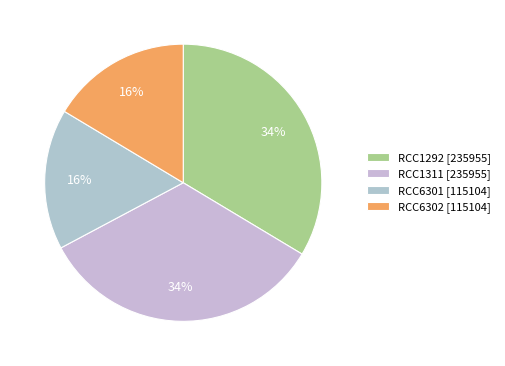

Which slice is the largest?

RCC1292